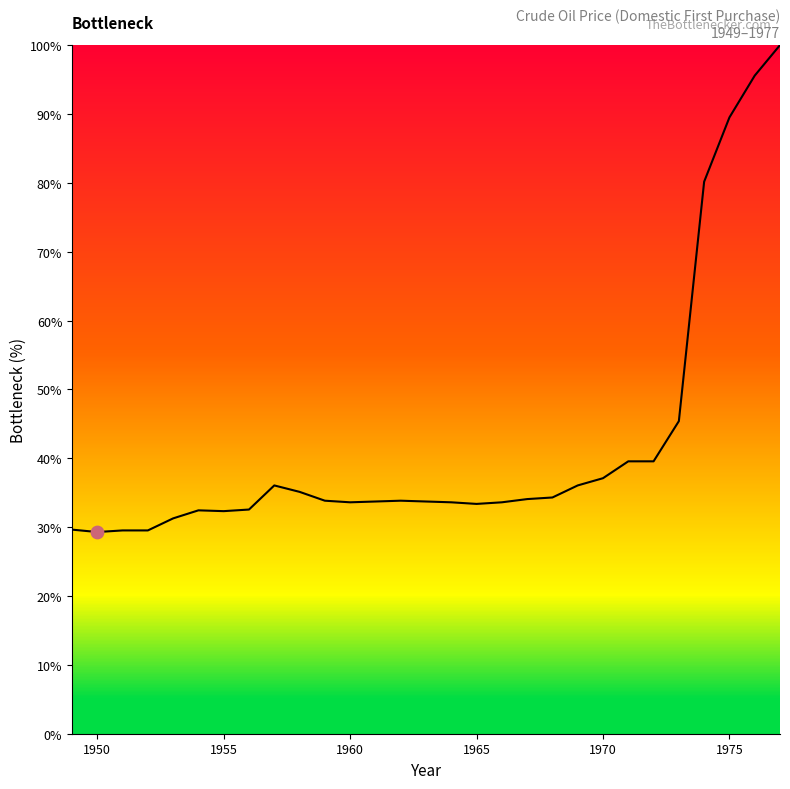

What is the minimum value shown in the chart?

29.3